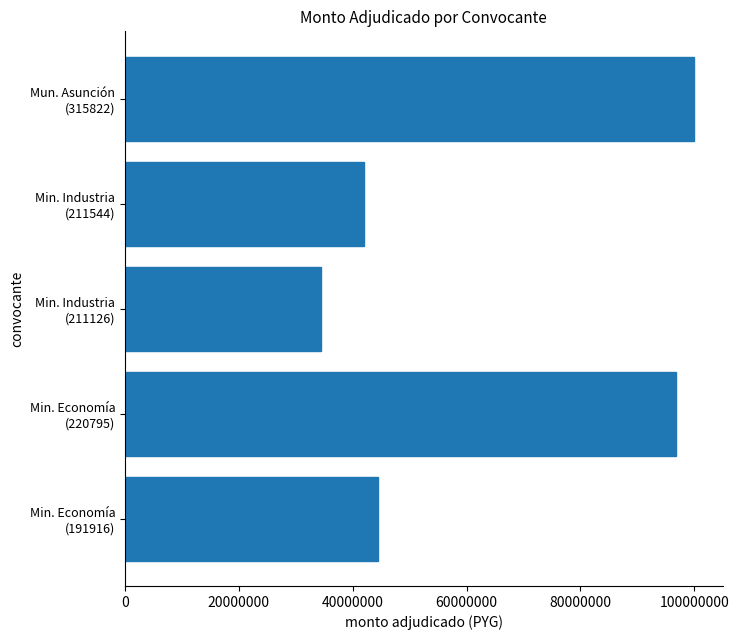

What is the smallest value displayed?

34500000